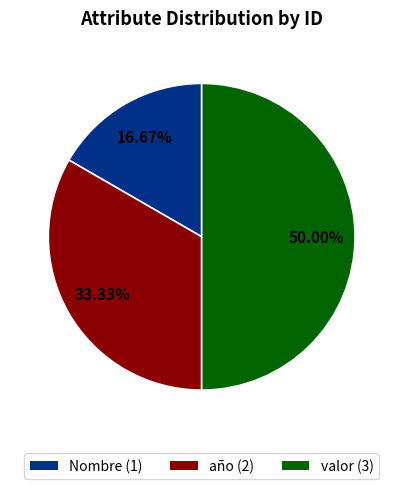

What portion of the pie excludes año?

66.7%